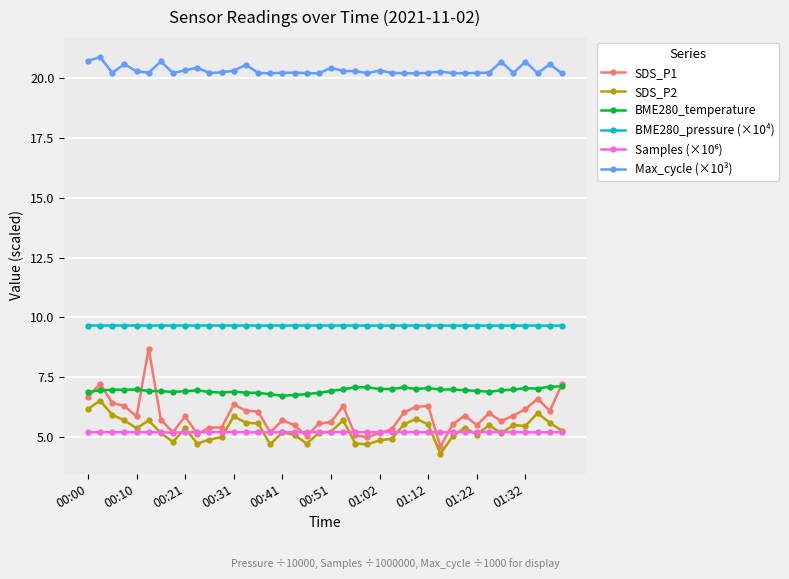

What is the value of the BME280_temperature point at the 16th from the left?

6.8